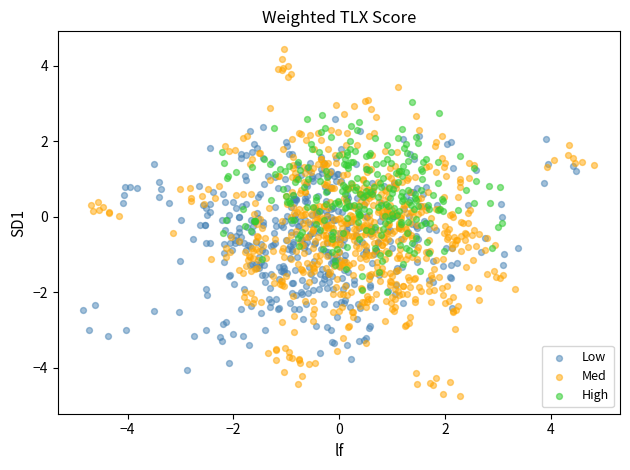

Which series has the widest spread of Y values?

Med